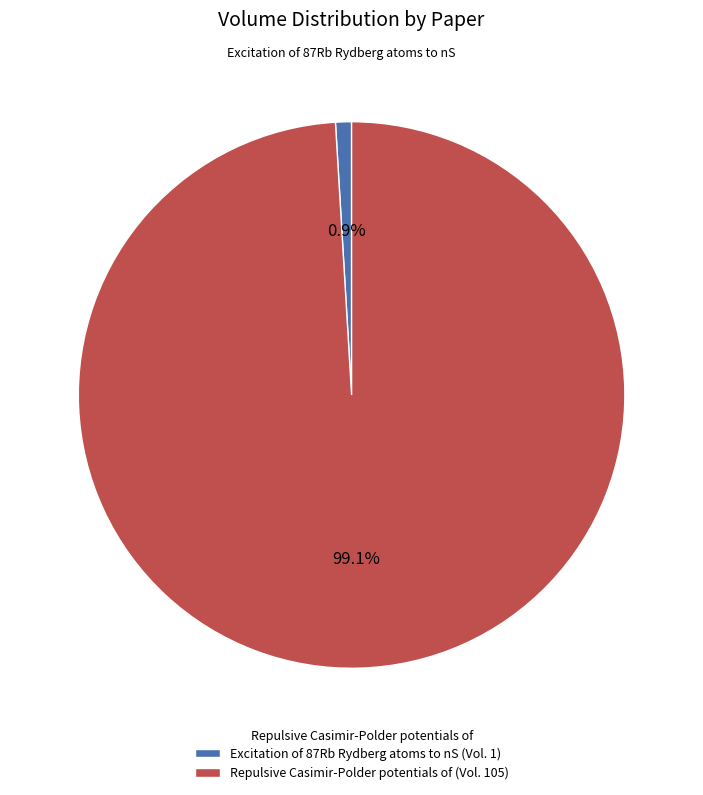

The Repulsive Casimir-Polder potentials of slice represents 99% of the pie. True or false?

True